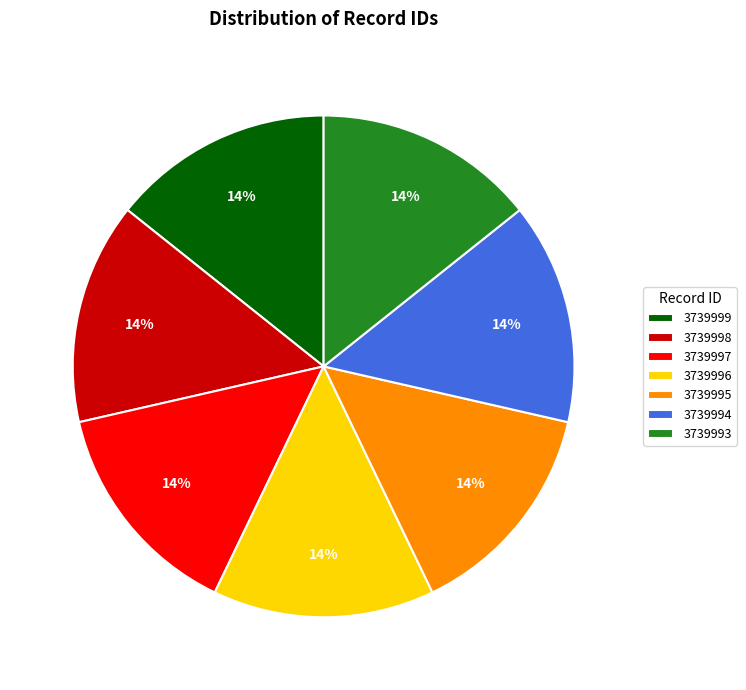

What percentage is the 3739996 slice, to the nearest percent?

14%